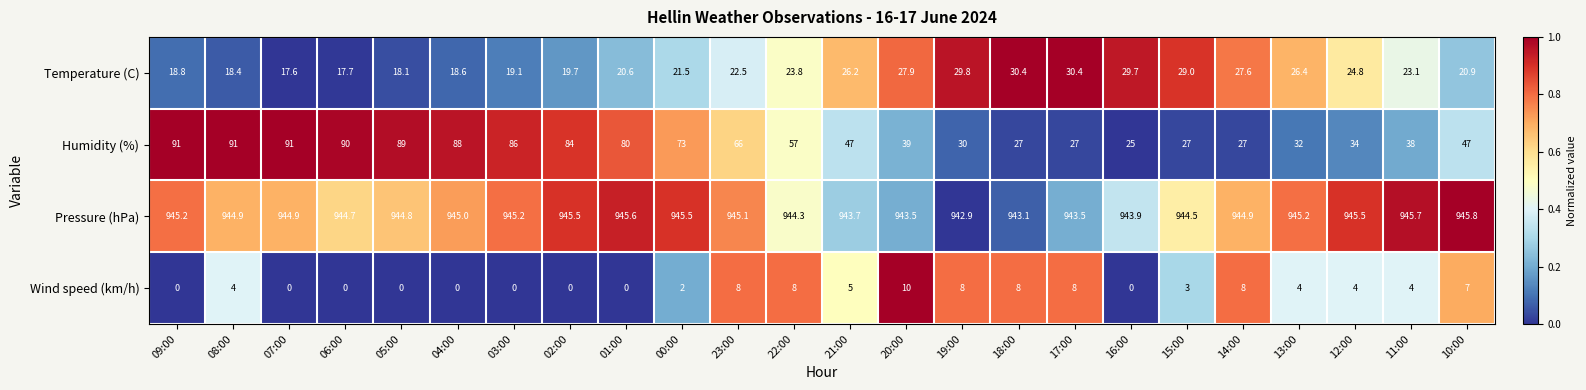

Is it true that Wind speed (km/h) equals 0.0 at 09:00?

True